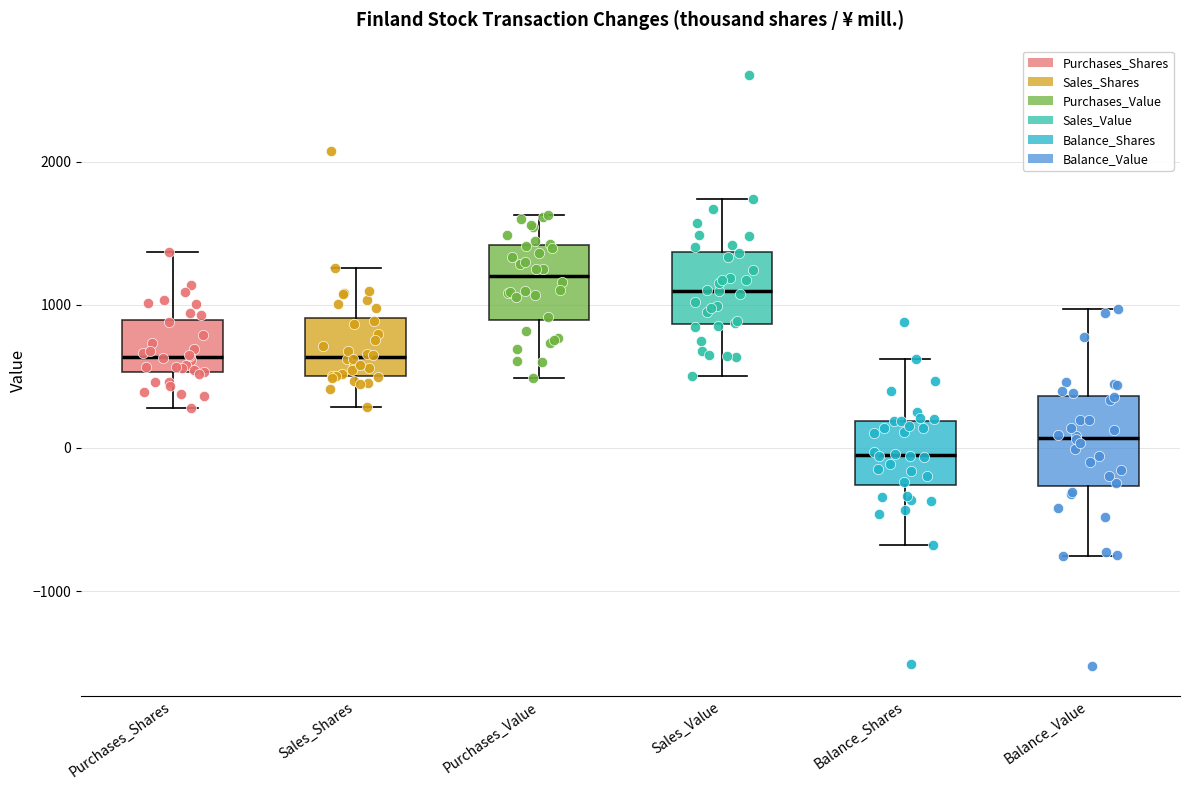

Reading left to right, transcribe this box plot: for each box, give where its median line is, the range the box spans, and where its two whiskers end, as read against the y-axis. The values are not printed on the chart, so give them approximately, as read against the axis.

Purchases_Shares: median 600, box 500 to 900, whiskers 300 to 1400
Sales_Shares: median 600, box 500 to 900, whiskers 300 to 1300
Purchases_Value: median 1200, box 900 to 1400, whiskers 500 to 1600
Sales_Value: median 1100, box 900 to 1400, whiskers 500 to 1700
Balance_Shares: median -100, box -300 to 200, whiskers -700 to 600
Balance_Value: median 100, box -300 to 400, whiskers -800 to 1000